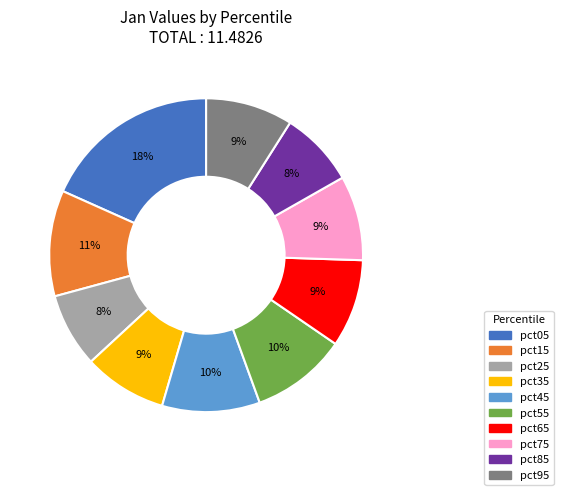

Which has a higher value, pct15 or pct55?

pct15